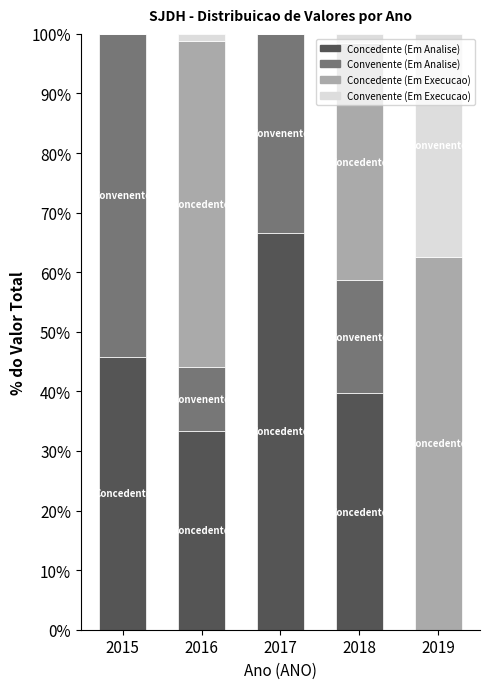

What is the total value across all series at 2017?

100.0